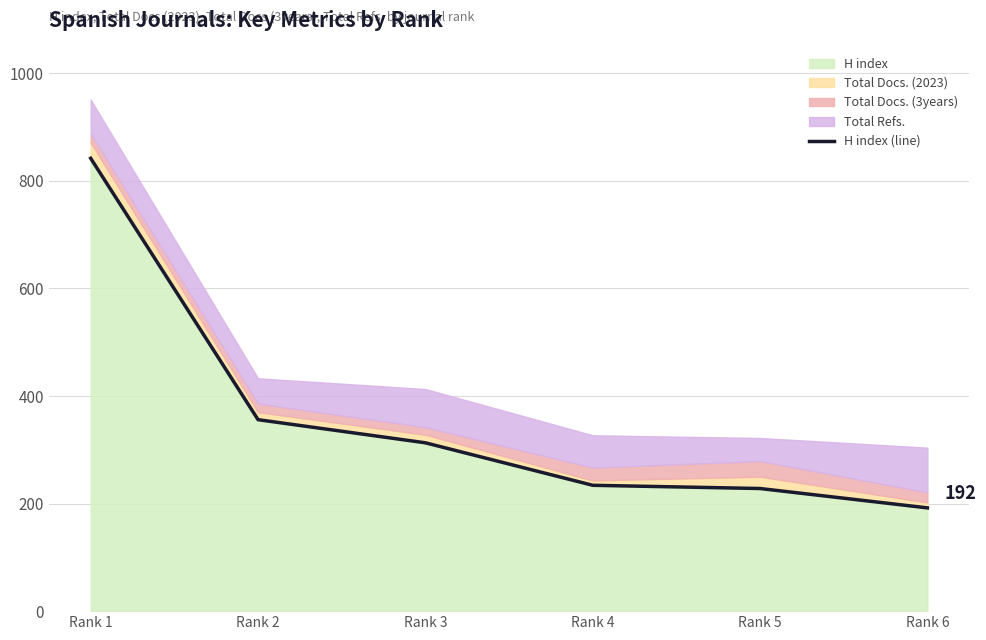

Reading left to right, list all the values displayed in this chart.

842	356	313	234	228	192